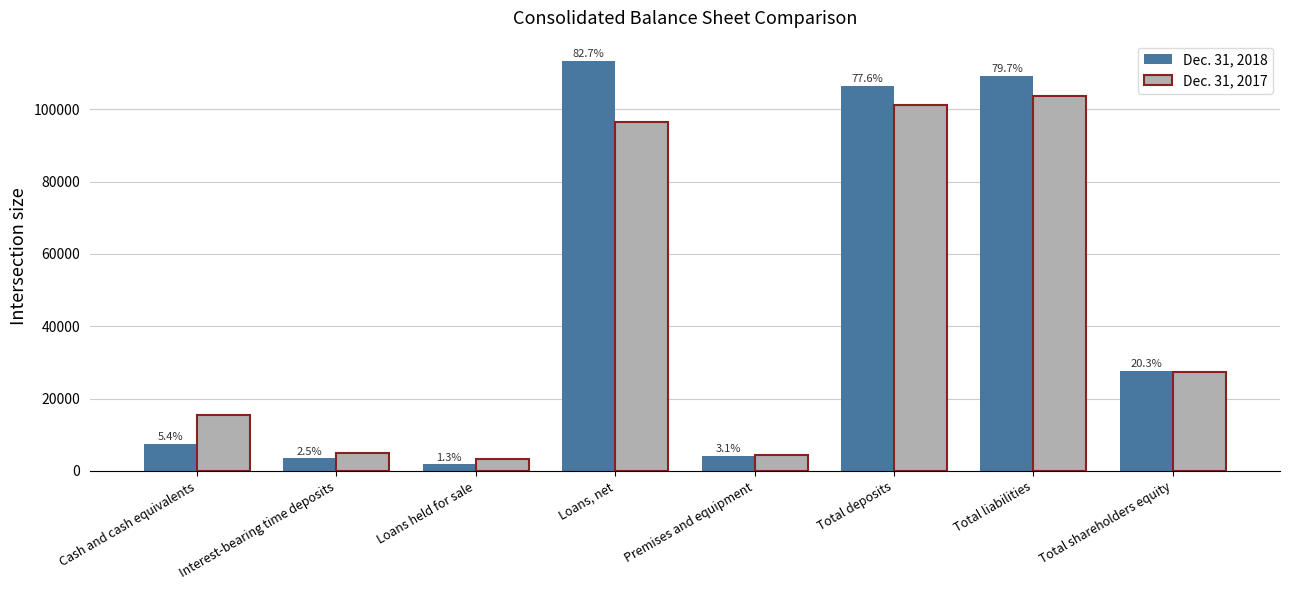

What are all the series names shown in the legend?

Dec. 31, 2018, Dec. 31, 2017